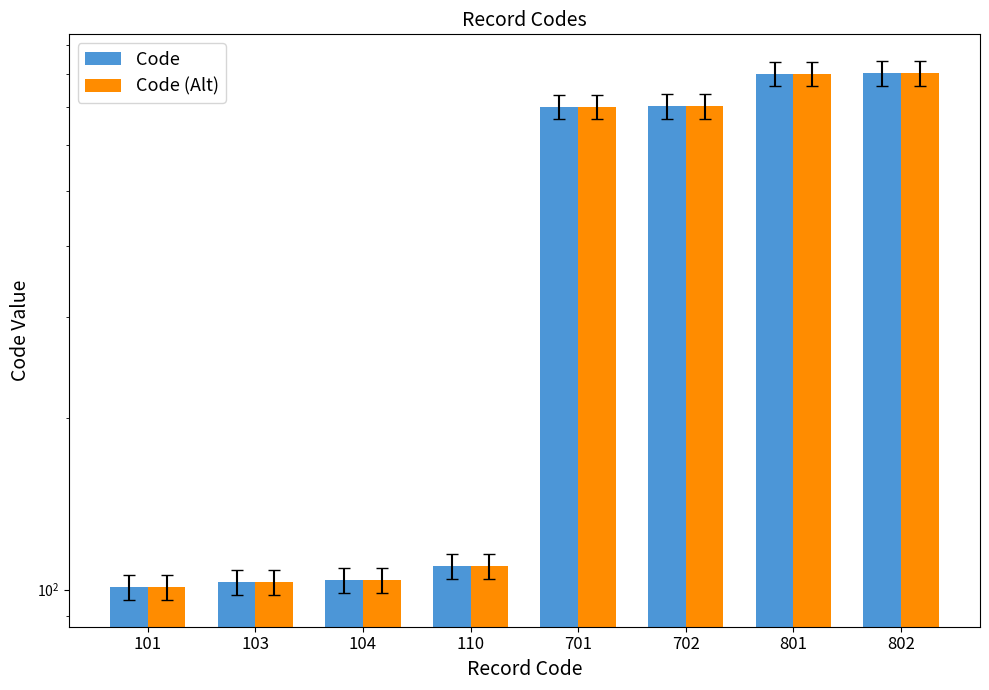

What is the total value across all series at 802?

1604